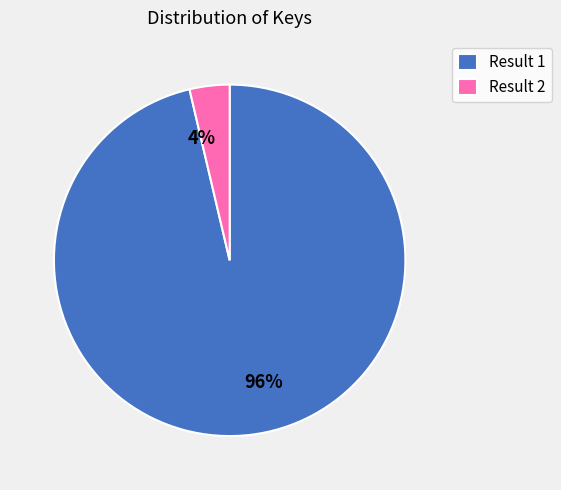

What is the largest slice in the pie chart?

Result 1